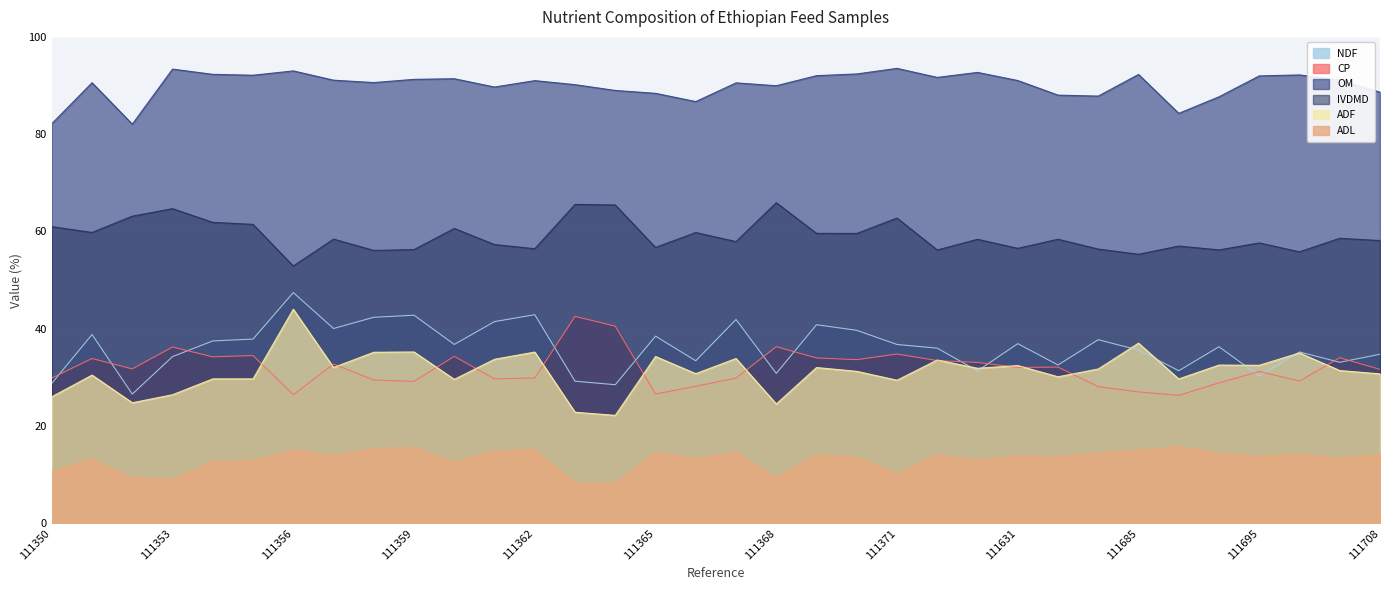

What is the difference between the highest and lowest values at 111358?

75.2